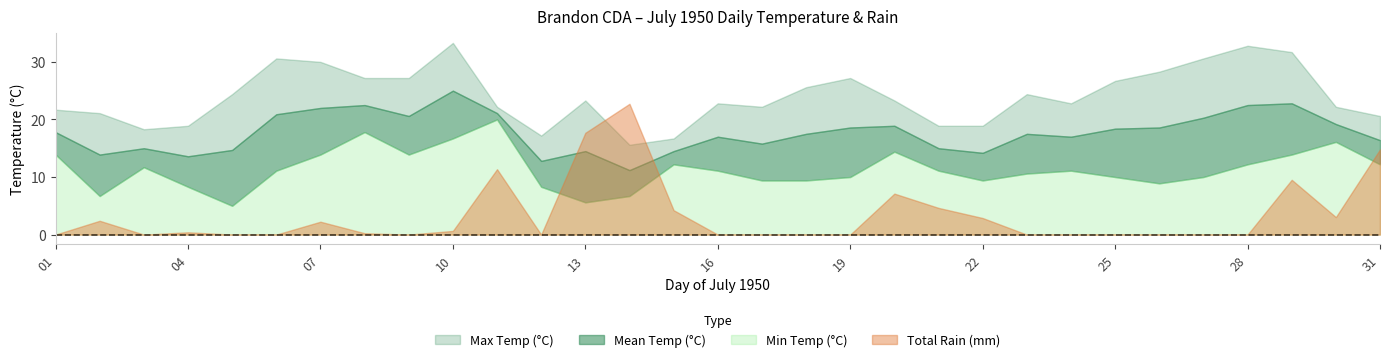

Does the chart display data point markers on the line(s)?

No